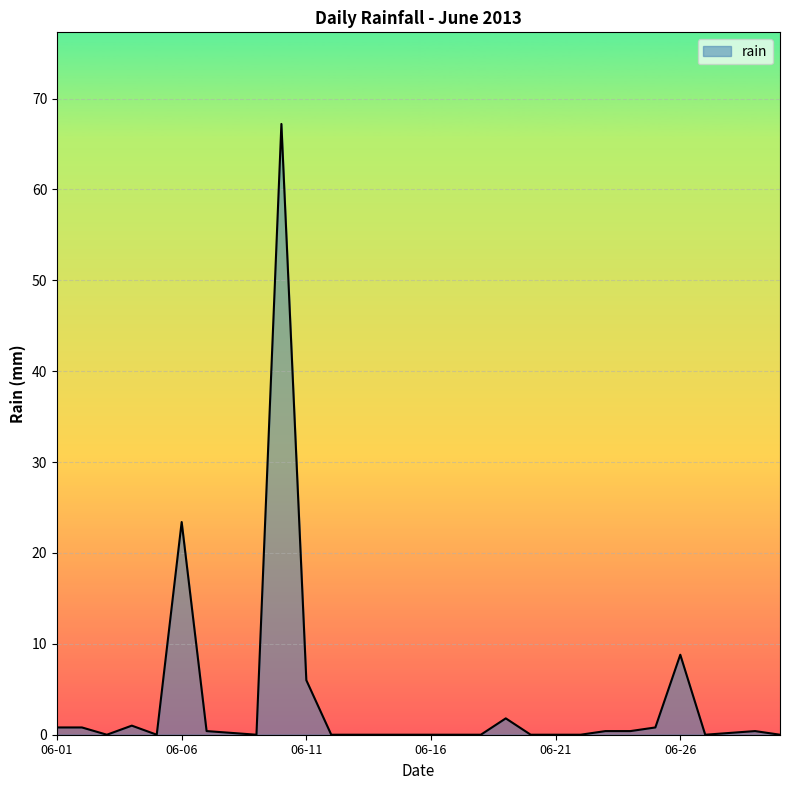

What is the maximum value shown in the chart?

67.2